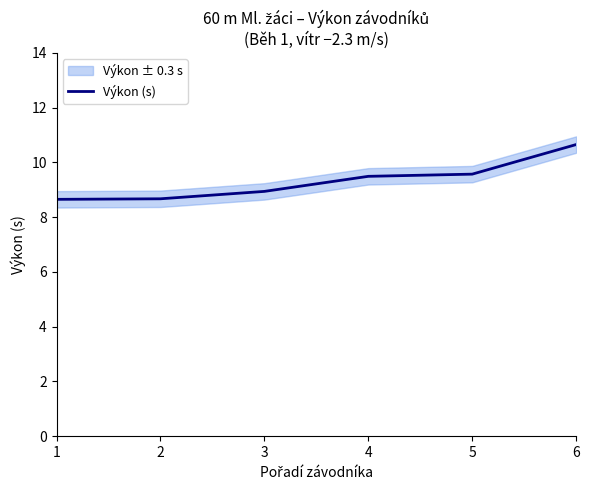

What is the difference between the second highest and second lowest values?

0.9